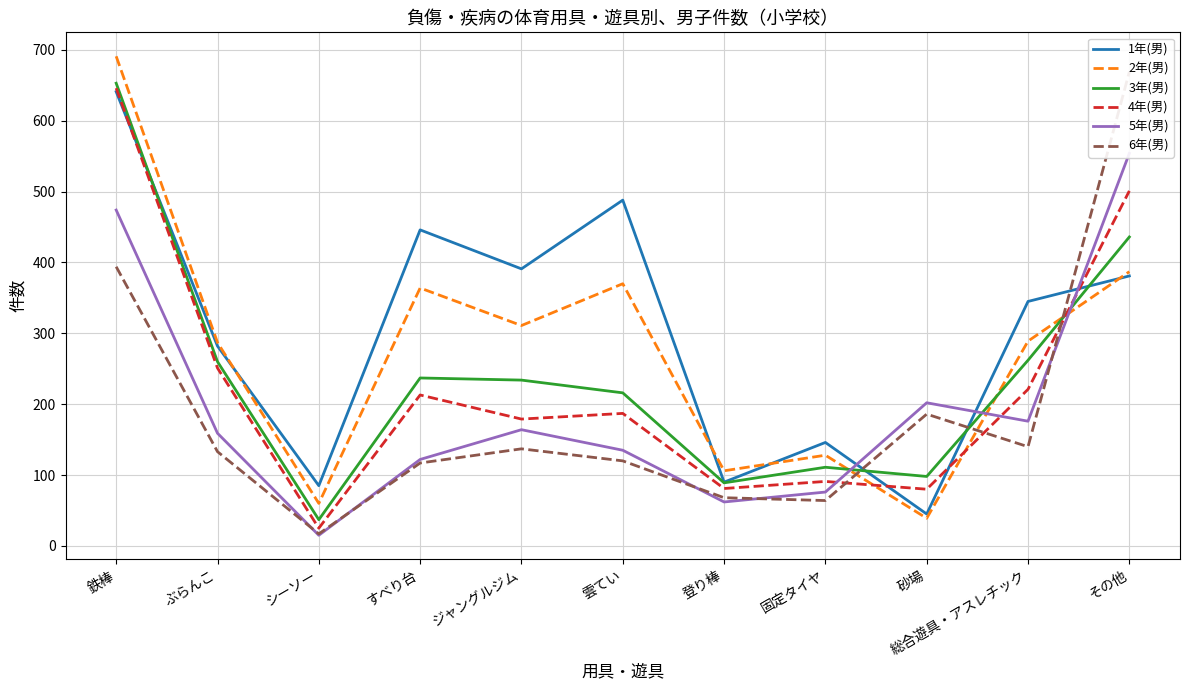

At how many categories does at least one series exceed 593?

2